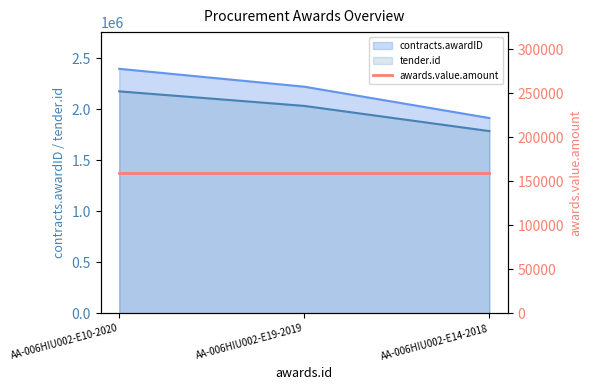

Which series has the largest total across all categories?

contracts.awardID